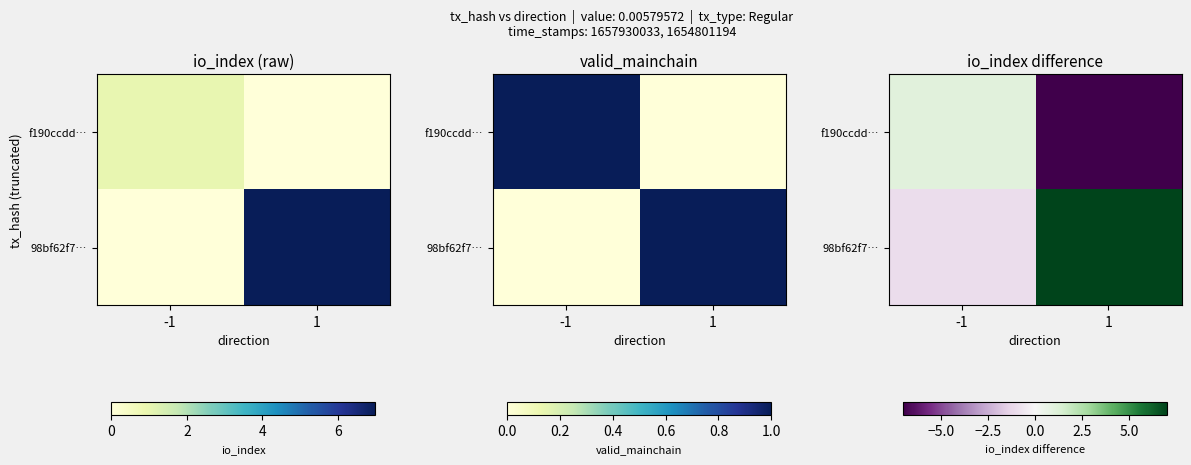

At how many categories does at least one series exceed 0?

2